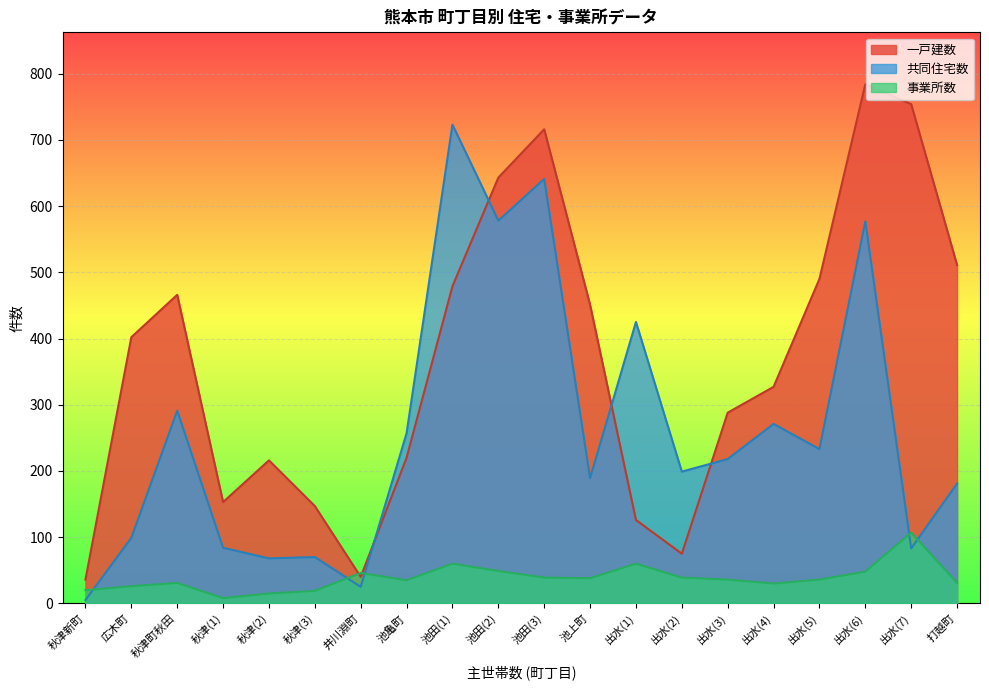

What is the total value across all series at 池亀町?

512